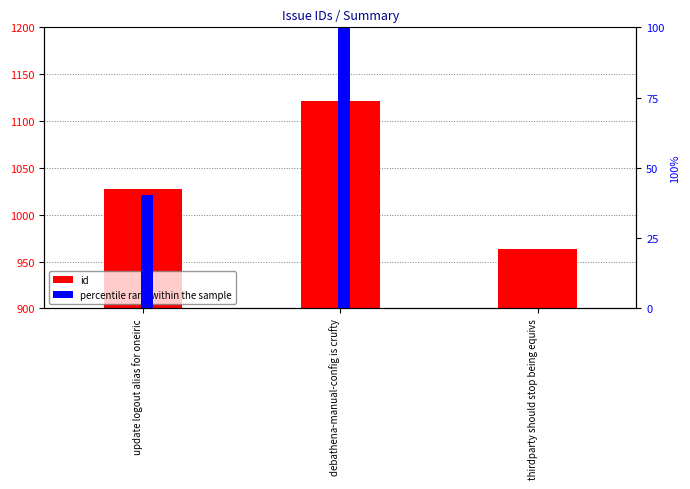

Are the bars horizontal?

No